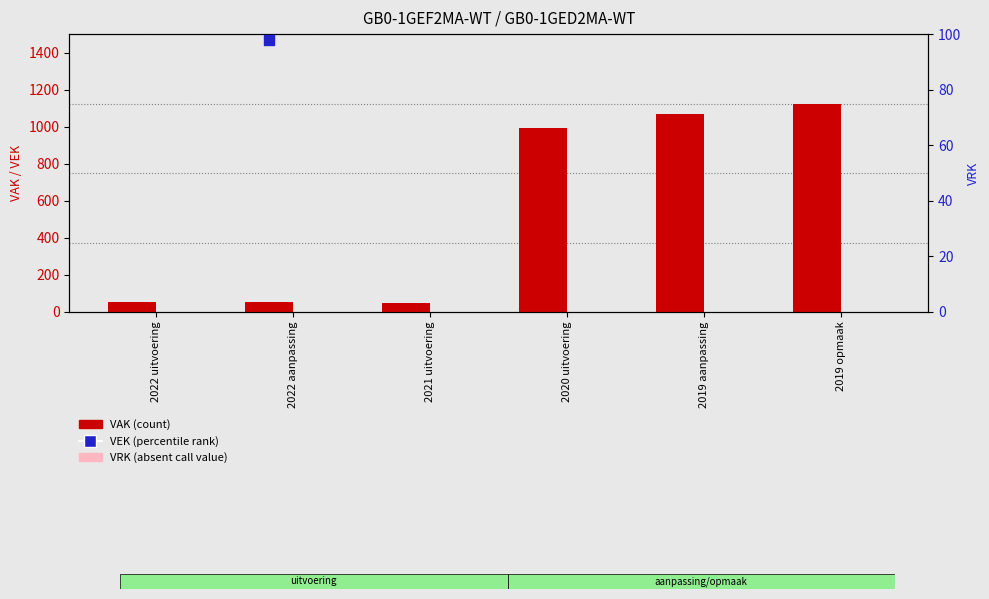

What are all the series names shown in the legend?

VAK, VRK, VEK